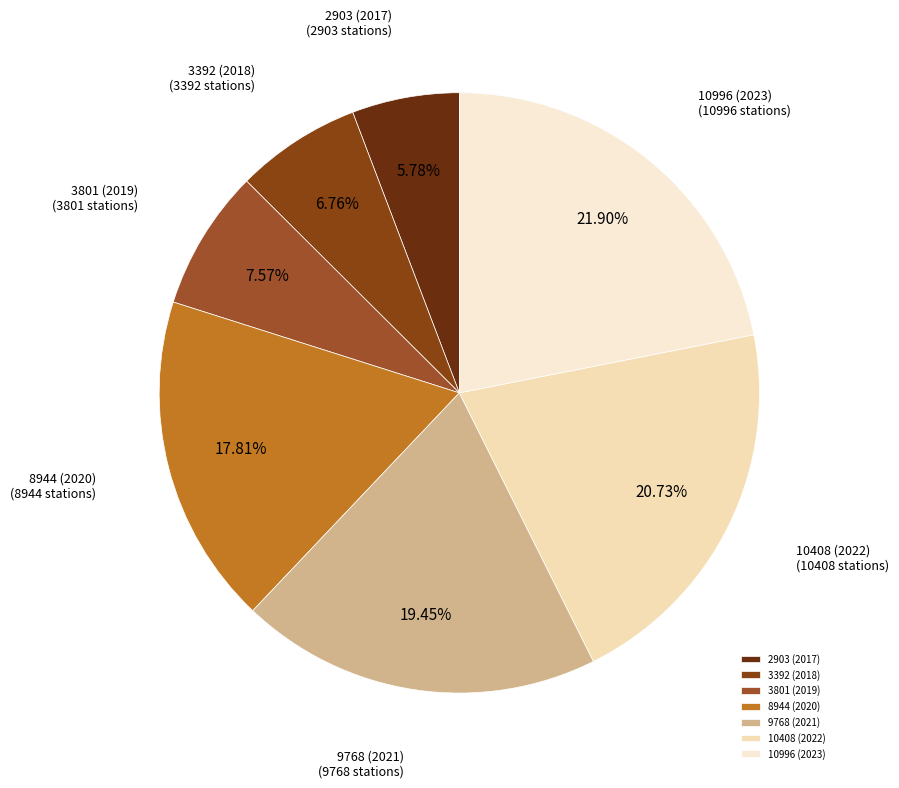

Between 9768 (2021) and 10996 (2023), which is larger?

10996 (2023)